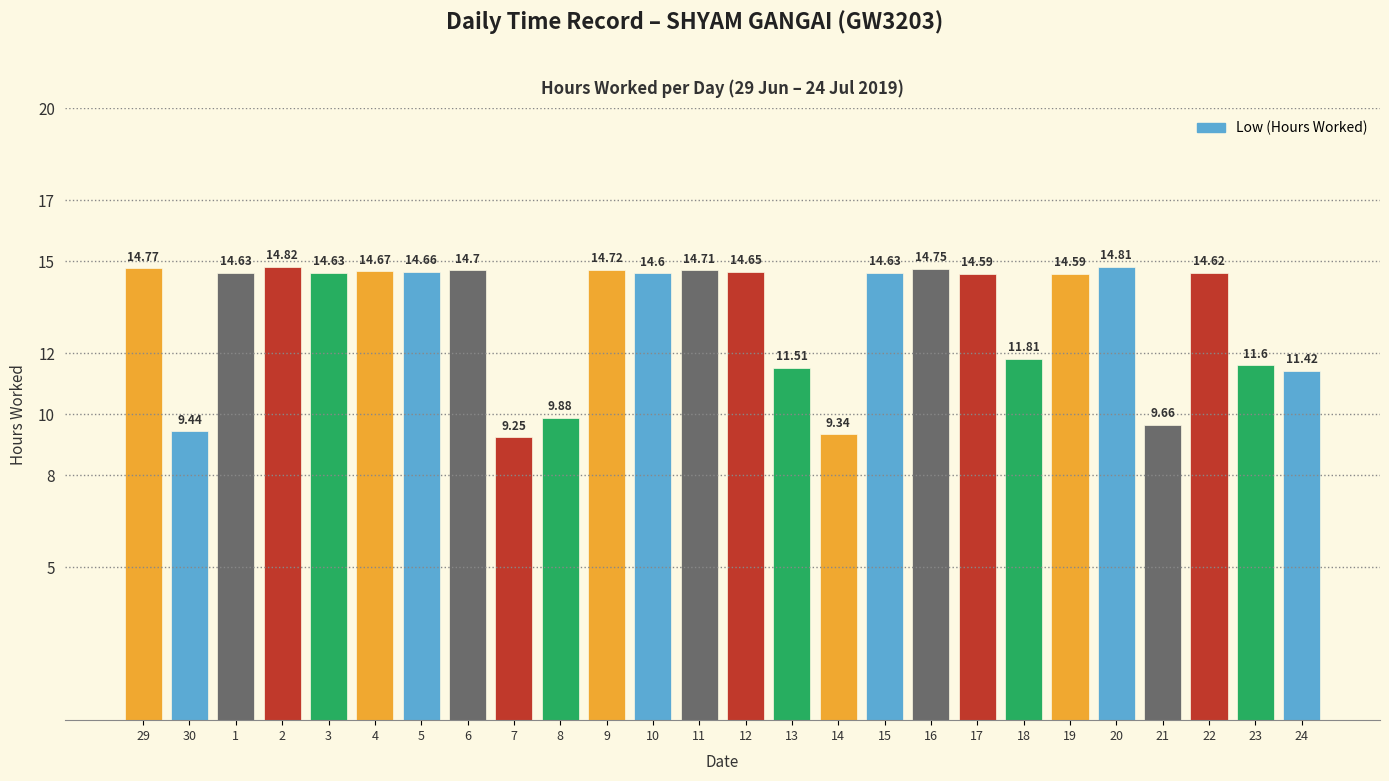

What position from the left is 9?

11